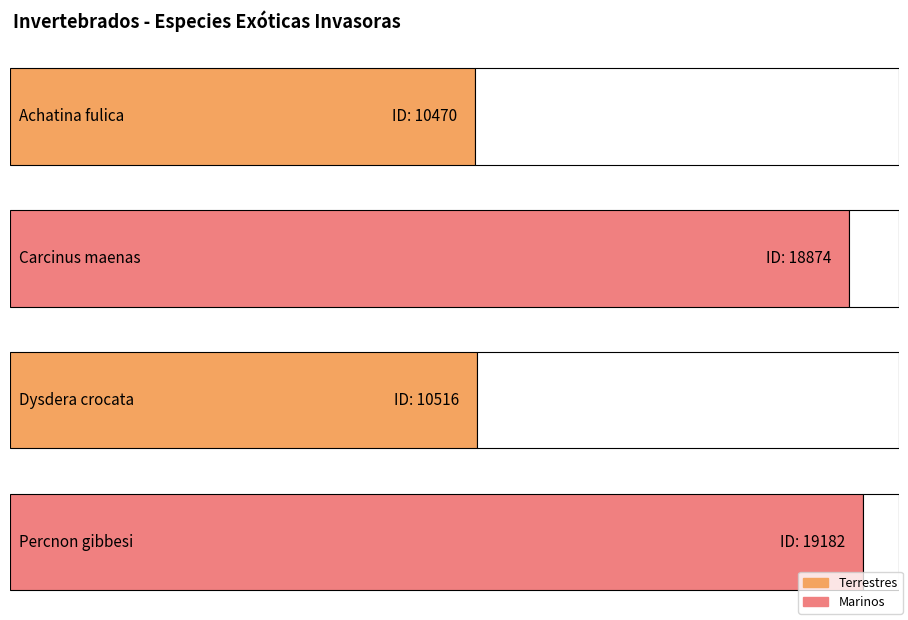

Reading left to right, what are all the values shown in this chart?

Achatina fulica=10470	Carcinus maenas=18874	Dysdera crocata=10516	Percnon gibbesi=19182